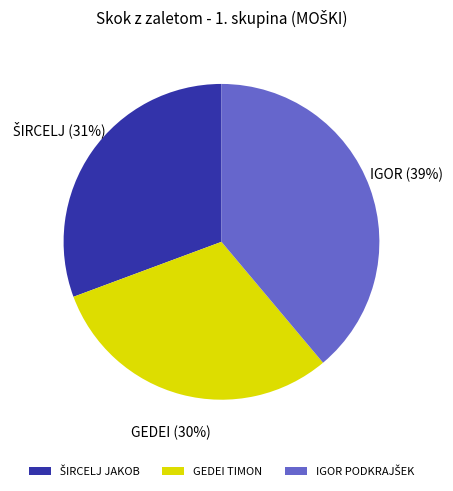

To the nearest percent, what percentage of the pie is GEDEI TIMON?

30%